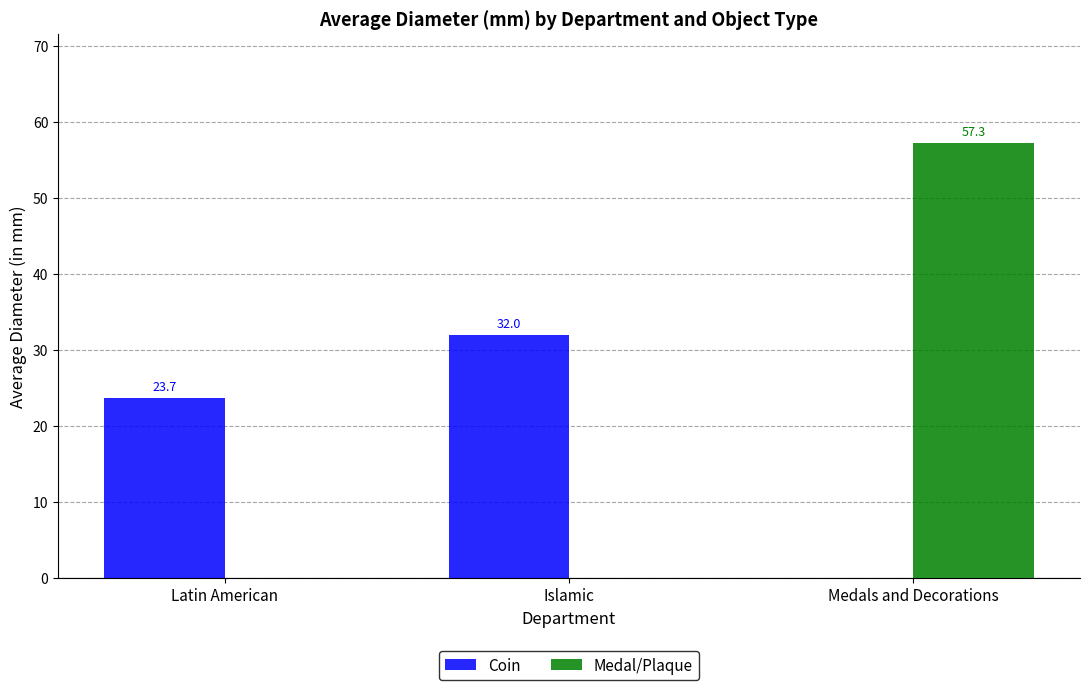

What is the sum of all Medal/Plaque values?

57.3